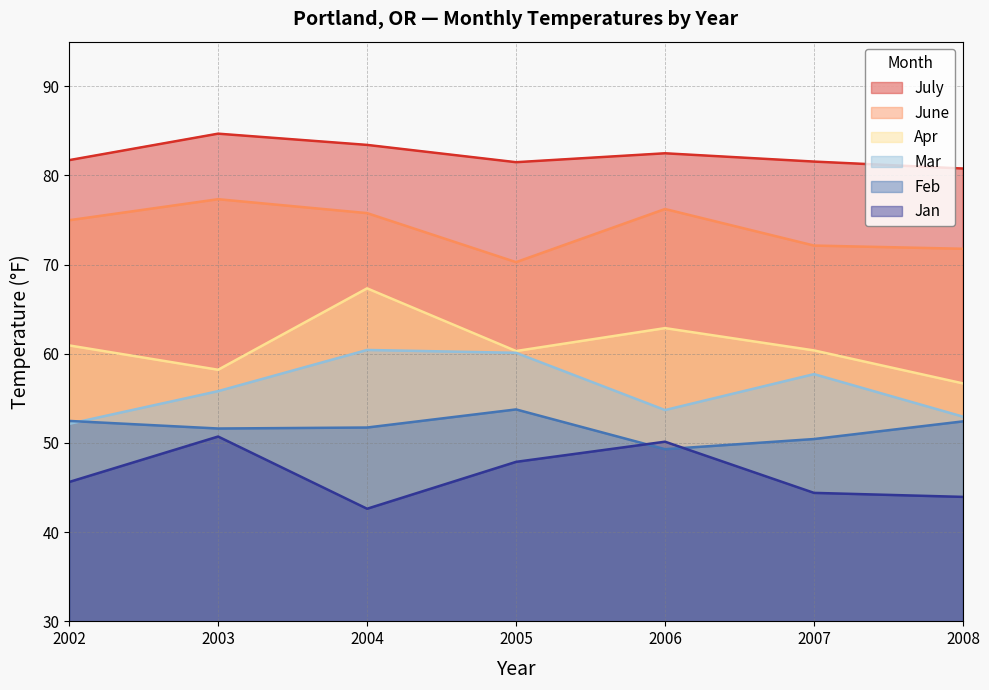

How many values in the Feb series exceed 51?

5